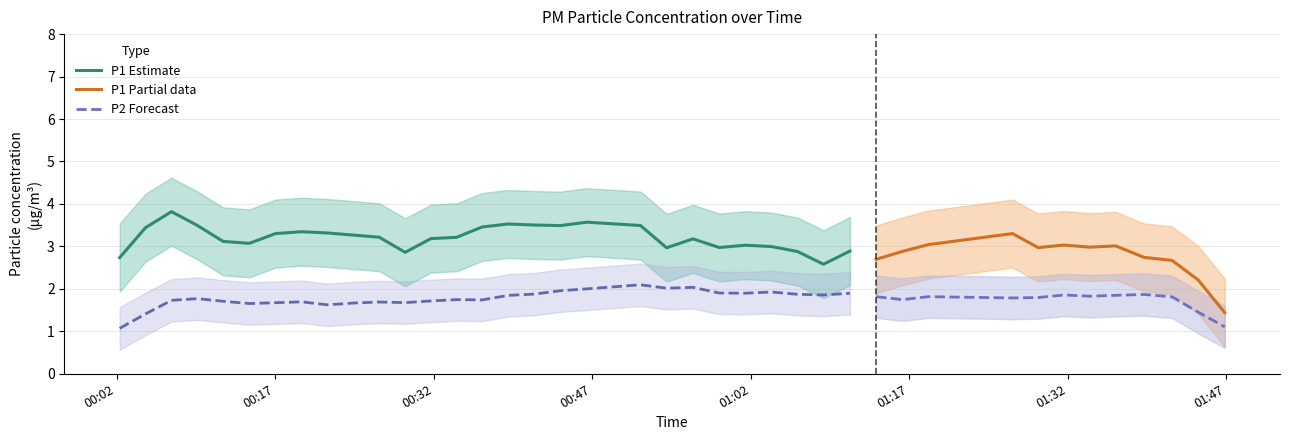

True or false: P1 and P2 cross at least once.

False